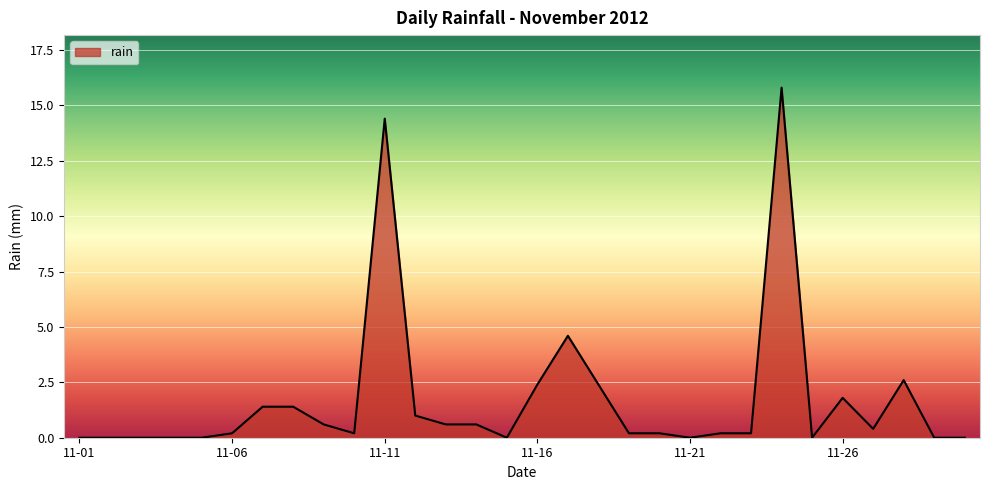

What is the difference between the maximum and minimum values?

15.8